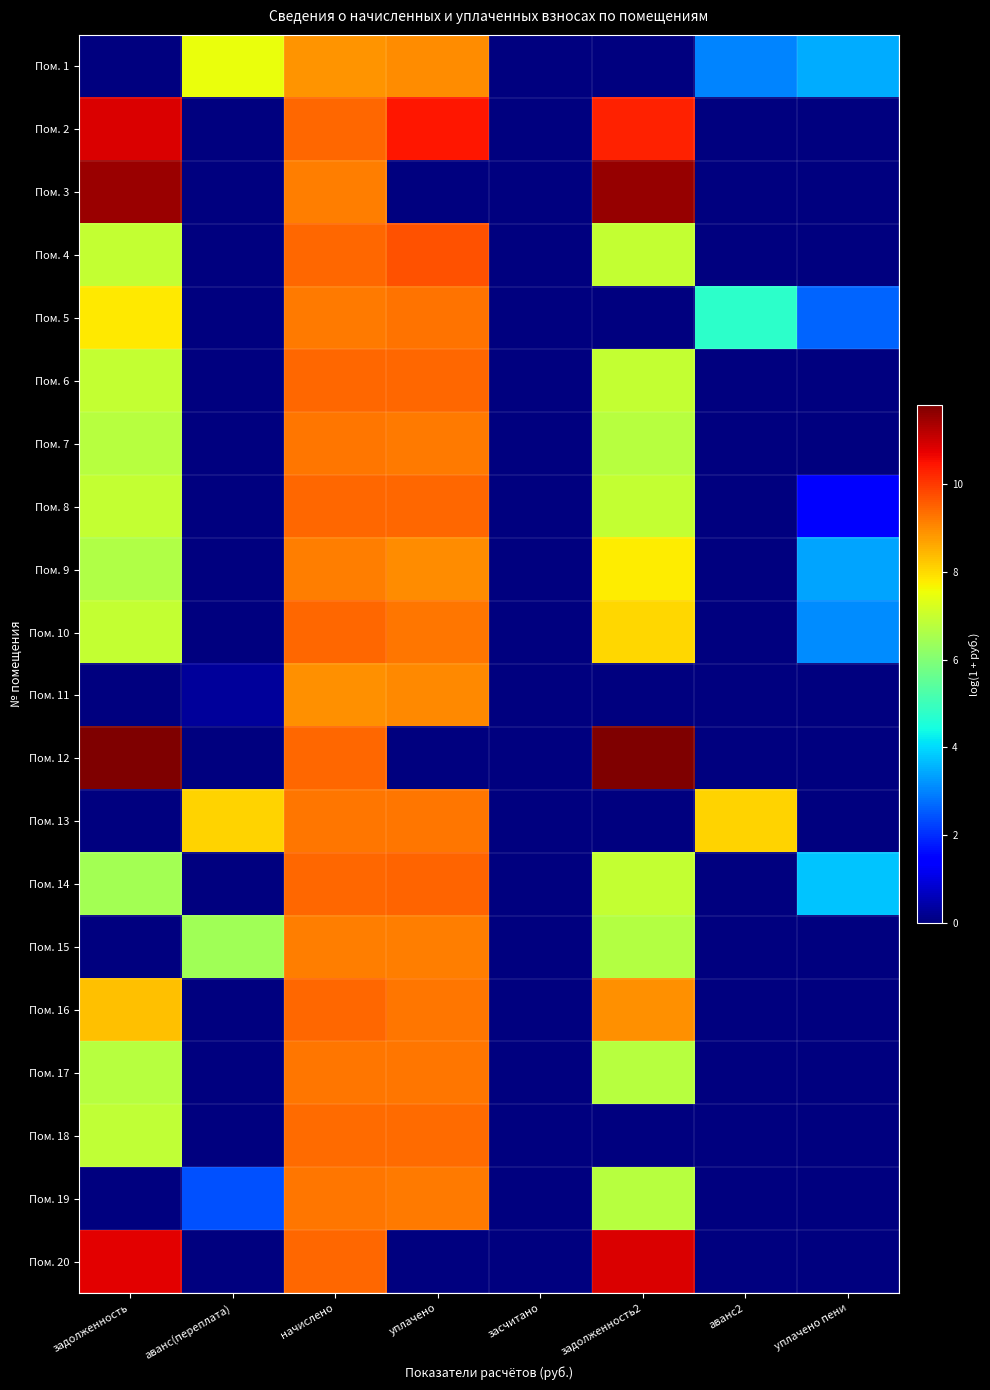

At засчитано, list the series in order from largest to smallest.

Пом. 1, Пом. 2, Пом. 3, Пом. 4, Пом. 5, Пом. 6, Пом. 7, Пом. 8, Пом. 9, Пом. 10, Пом. 11, Пом. 12, Пом. 13, Пом. 14, Пом. 15, Пом. 16, Пом. 17, Пом. 18, Пом. 19, Пом. 20